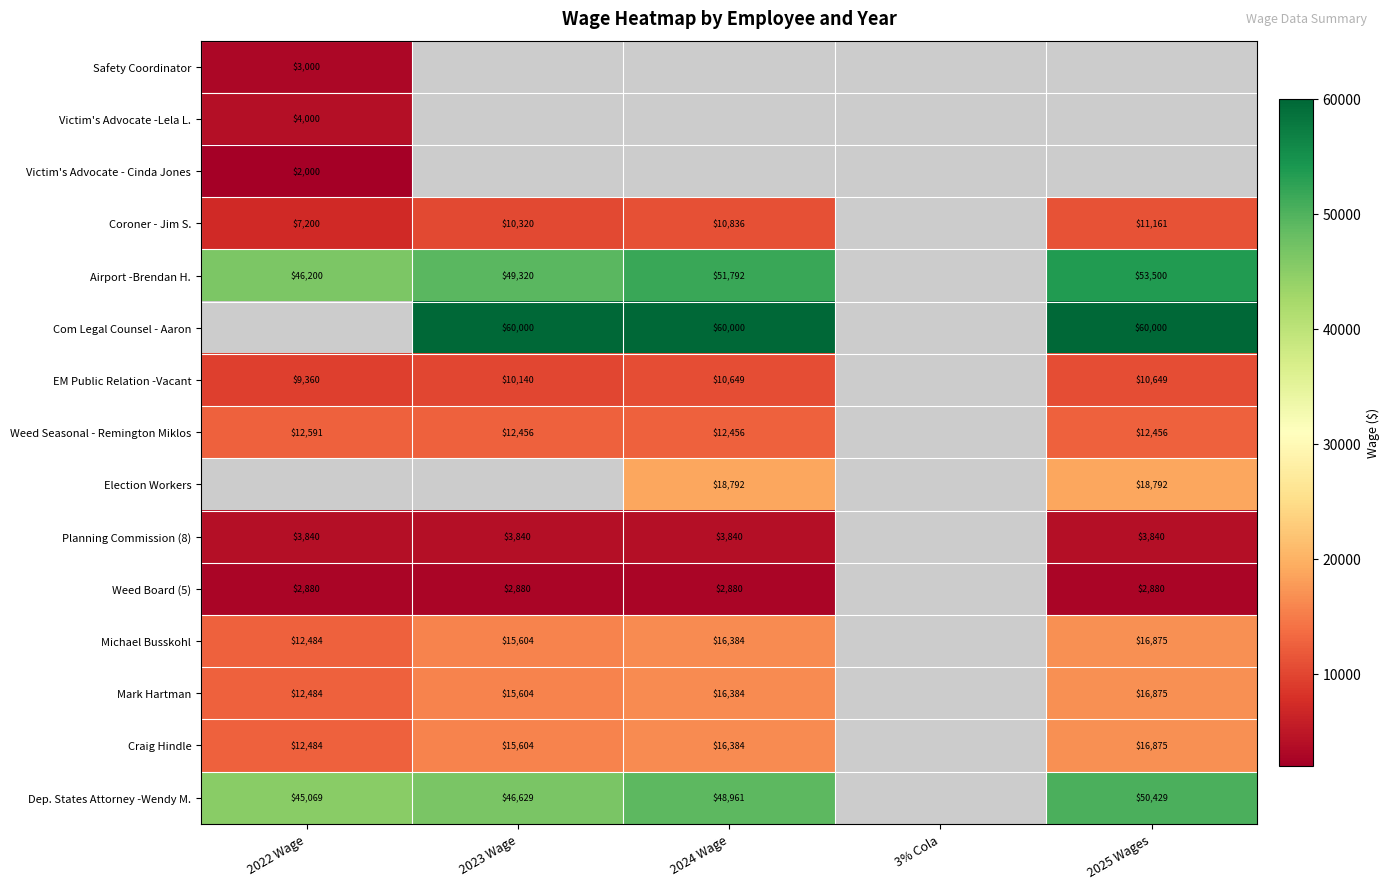

Is it true that Michael Busskohl equals 12484 at 2022 Wage?

True